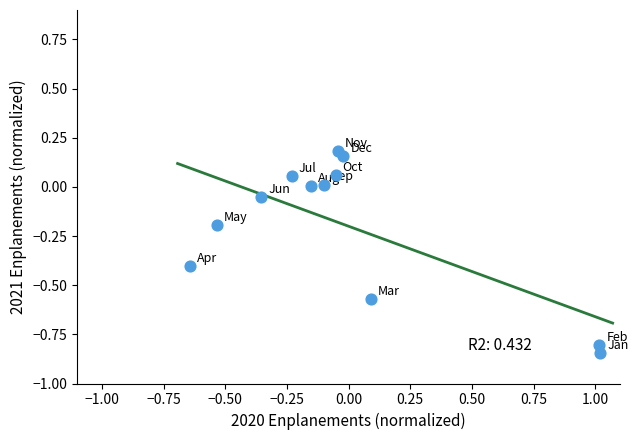

What is the range of Y values (max minus min)?

1.0